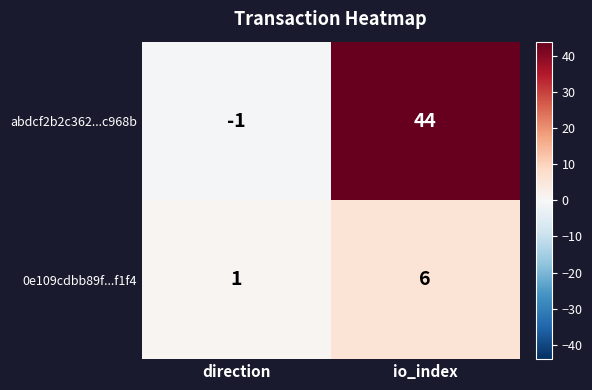

Is it true that 0e109cdbb89f...f1f4 equals 9 at io_index?

False